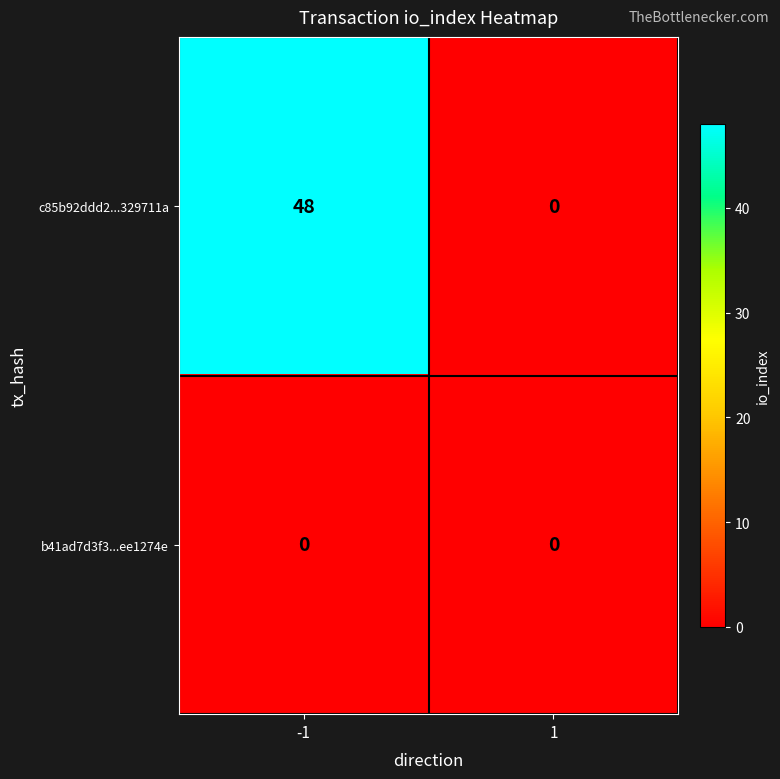

Reading right to left, transcribe all the data shown in this chart.

c85b92ddd2...329711a: 0	48
b41ad7d3f3...ee1274e: 0	0